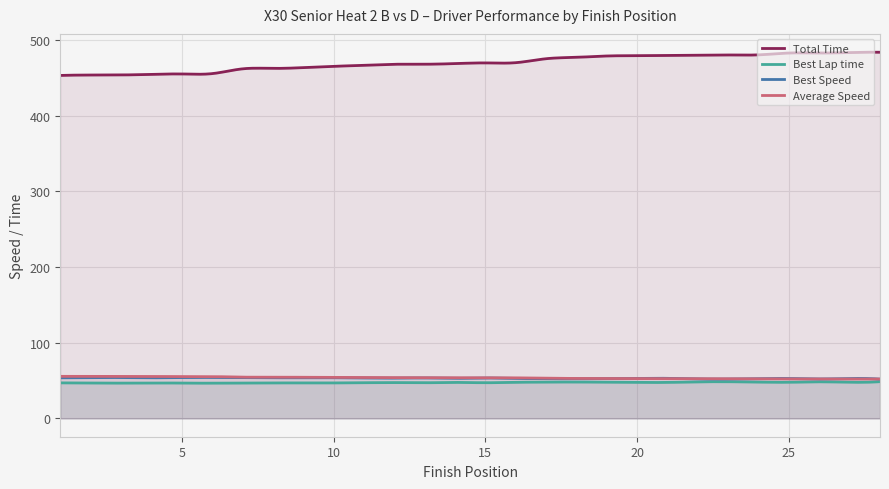

The Best Speed series shows 95.2 at 2. True or false?

False